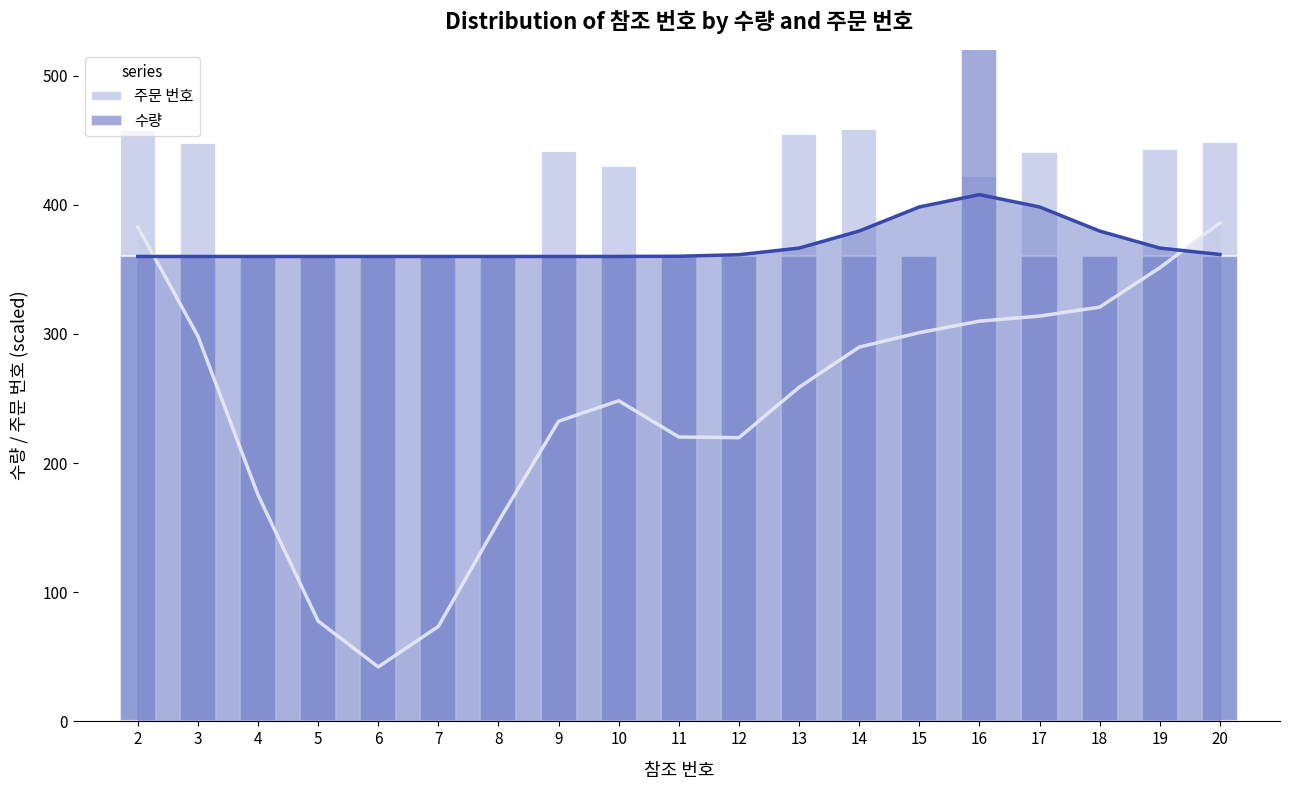

Which has a higher value, 18 or 3?

3